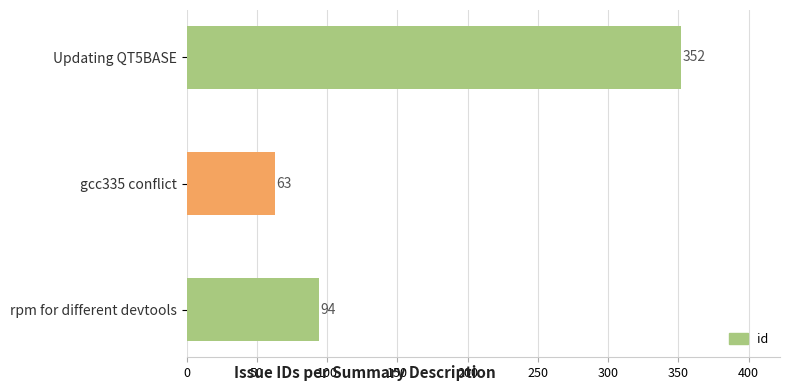

What is the difference between the second highest and minimum values?

31